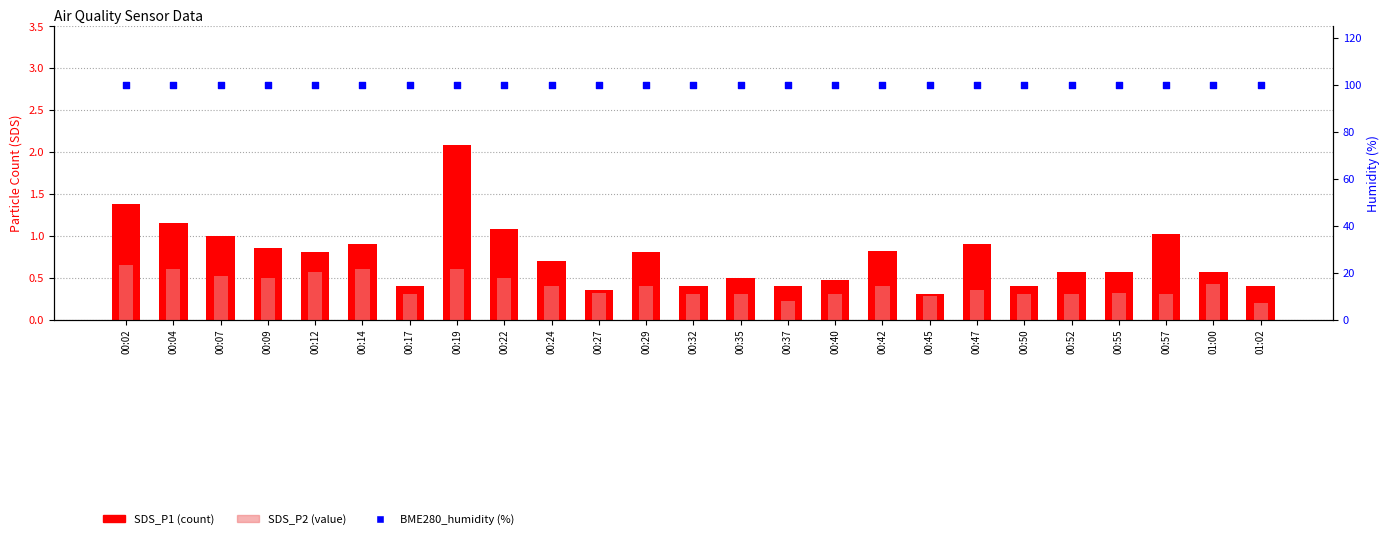

What is the total value across all series at 01:02?

100.6